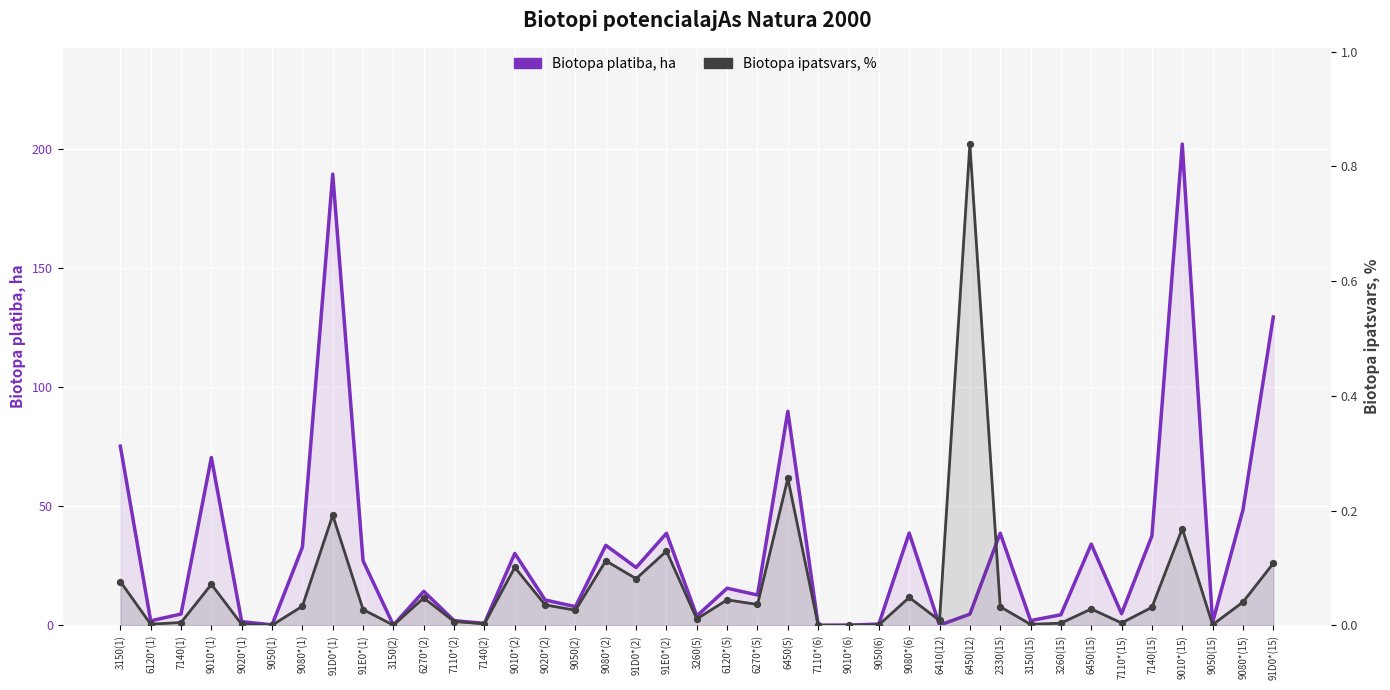

What are all the series names shown in the legend?

Biotopa platiba, ha, Biotopa ipatsvars, %